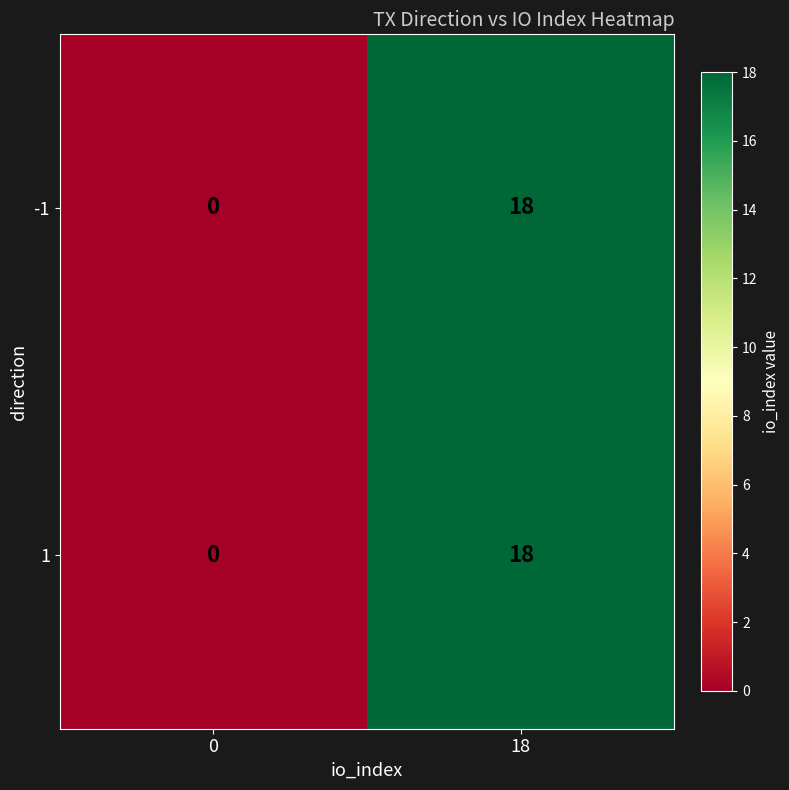

The 1 series shows 6 at 0. True or false?

False